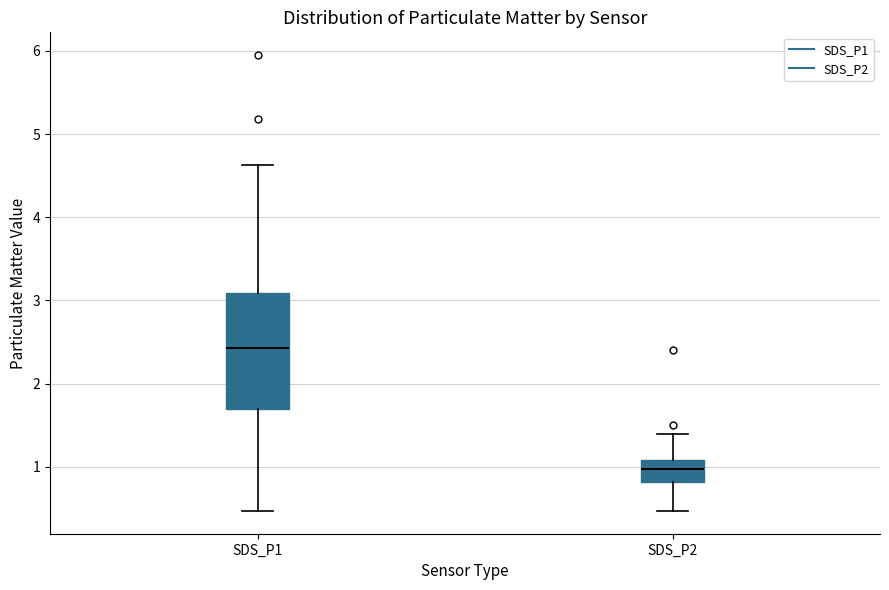

Which box has the lowest median line?

SDS_P2